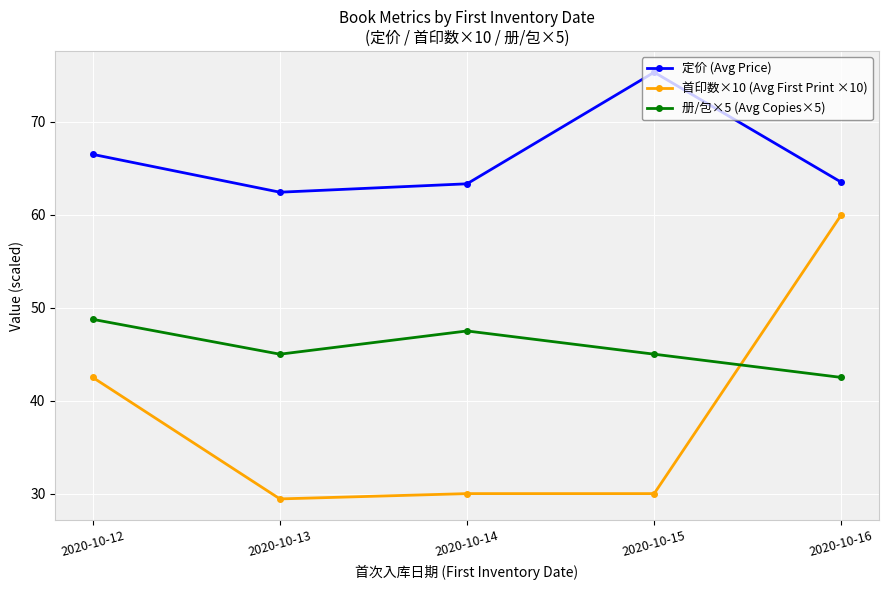

What is the average value of the 定价 (Avg Price) series?

66.2